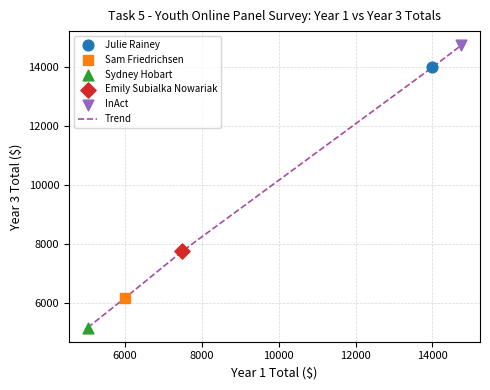

What is the difference between the maximum and minimum values?

9598